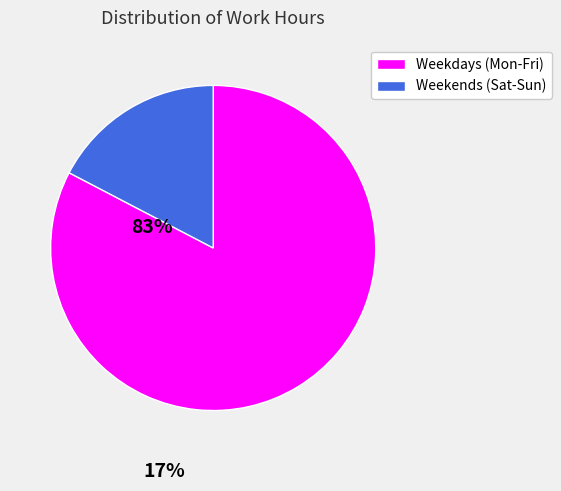

Is there a majority slice in this chart?

Yes